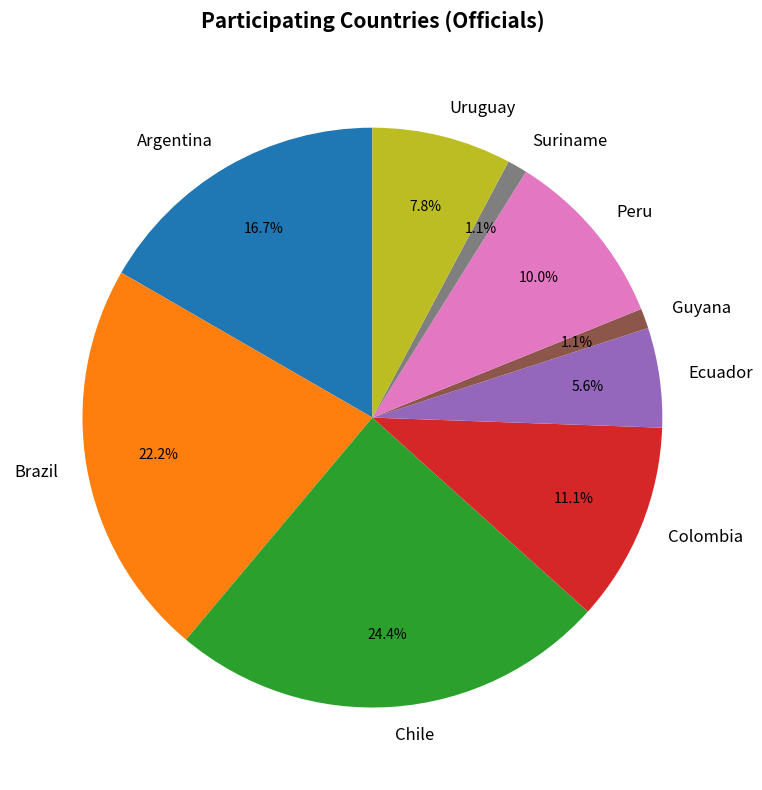

Approximately how many times larger is the value at Chile compared to Uruguay?

3.1